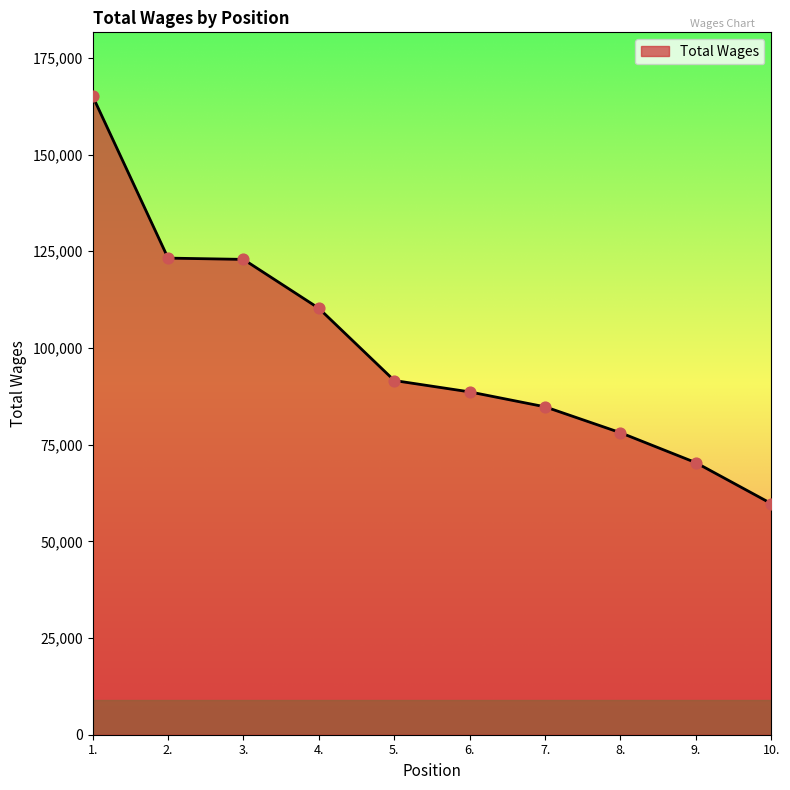

Approximately how many times larger is the value at 1. compared to 2.?

1.3